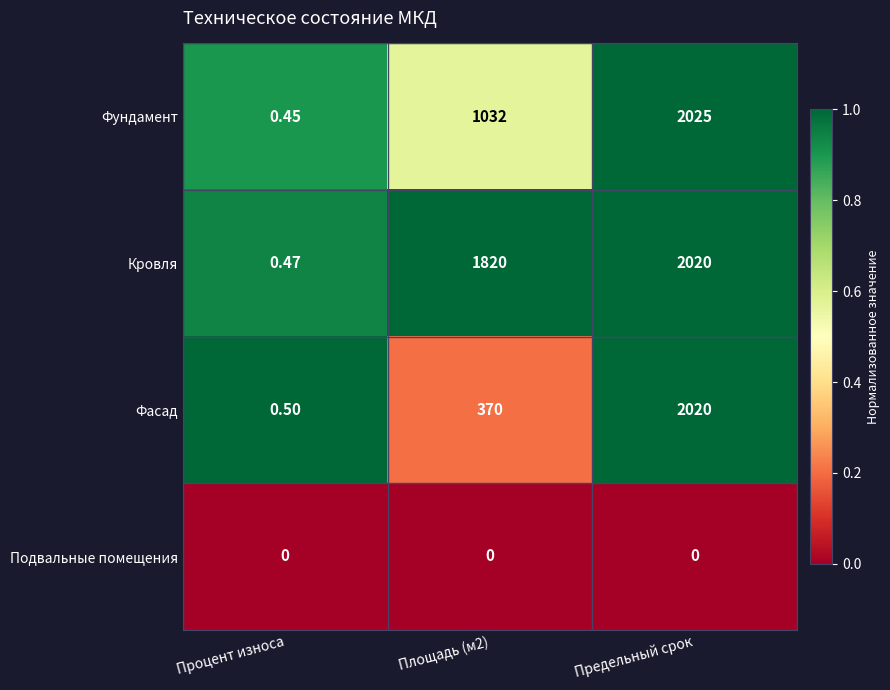

At Площадь (м2), list the series in order from largest to smallest.

Кровля, Фундамент, Фасад, Подвальные помещения